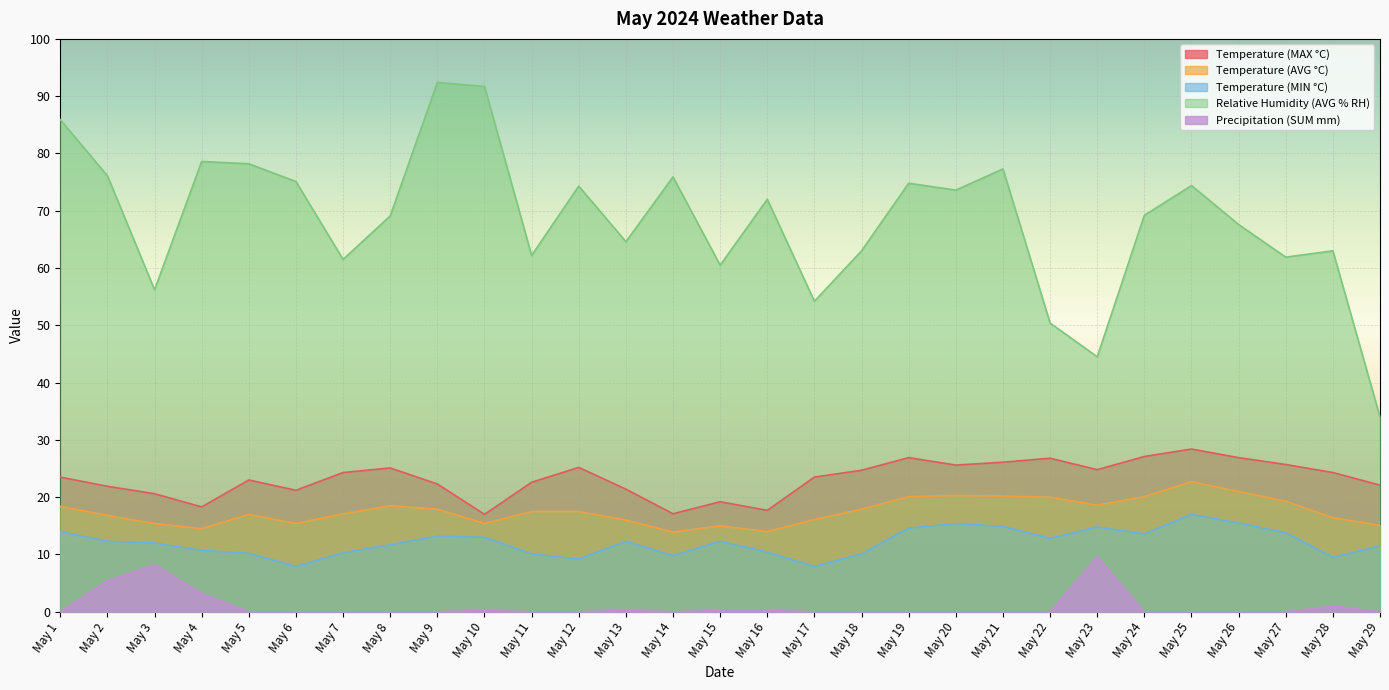

At which category does Temperature (AVG °C) reach its first local peak?

May 5